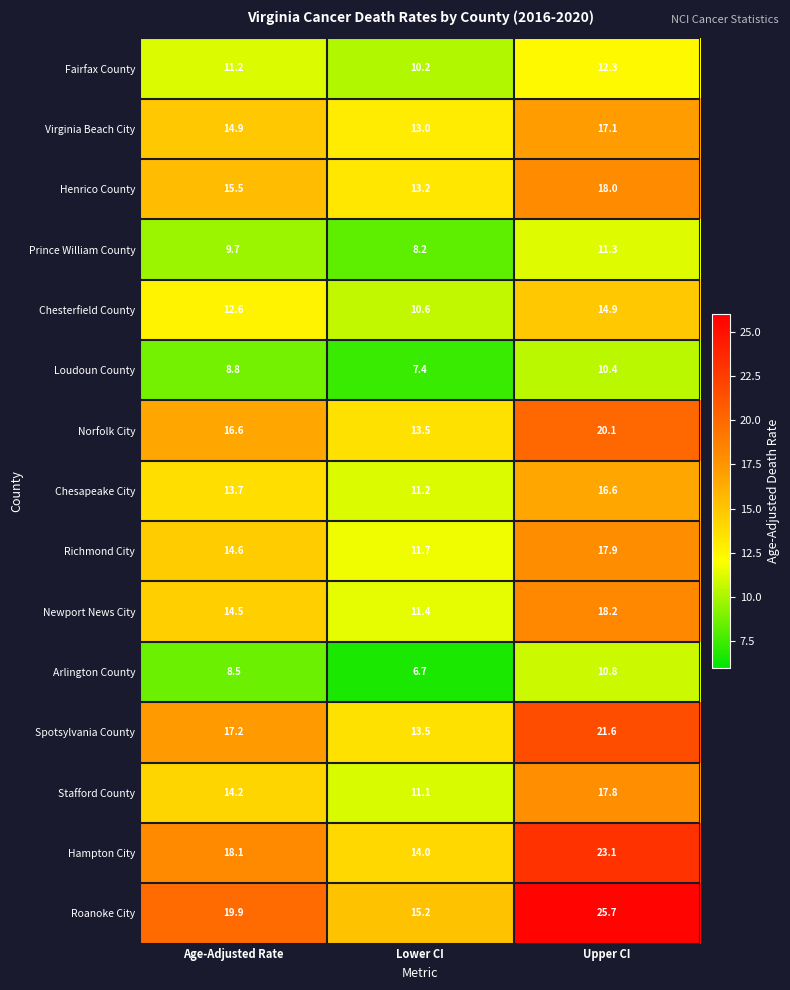

What is the difference between the maximum and second lowest values in the Arlington County series?

2.3